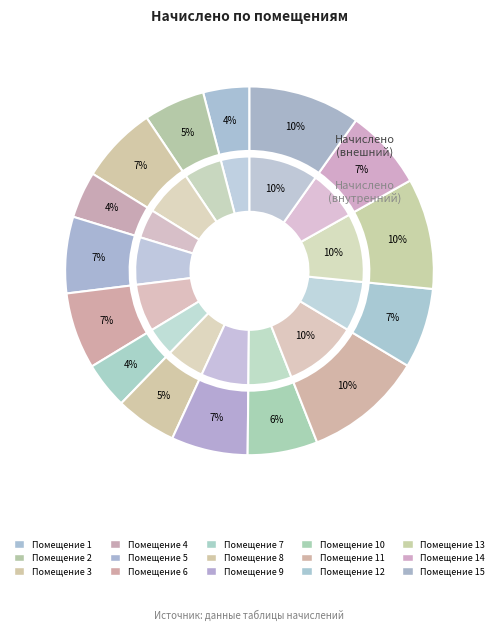

Count the number of slices in the pie.

15